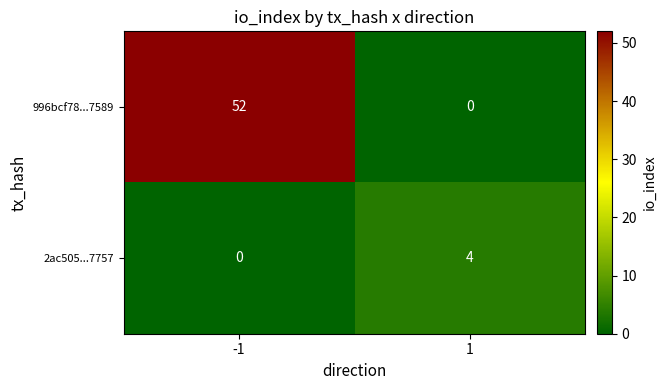

Reading left to right, transcribe all the data shown in this chart.

996bcf78...7589: 52	0
2ac505...7757: 0	4